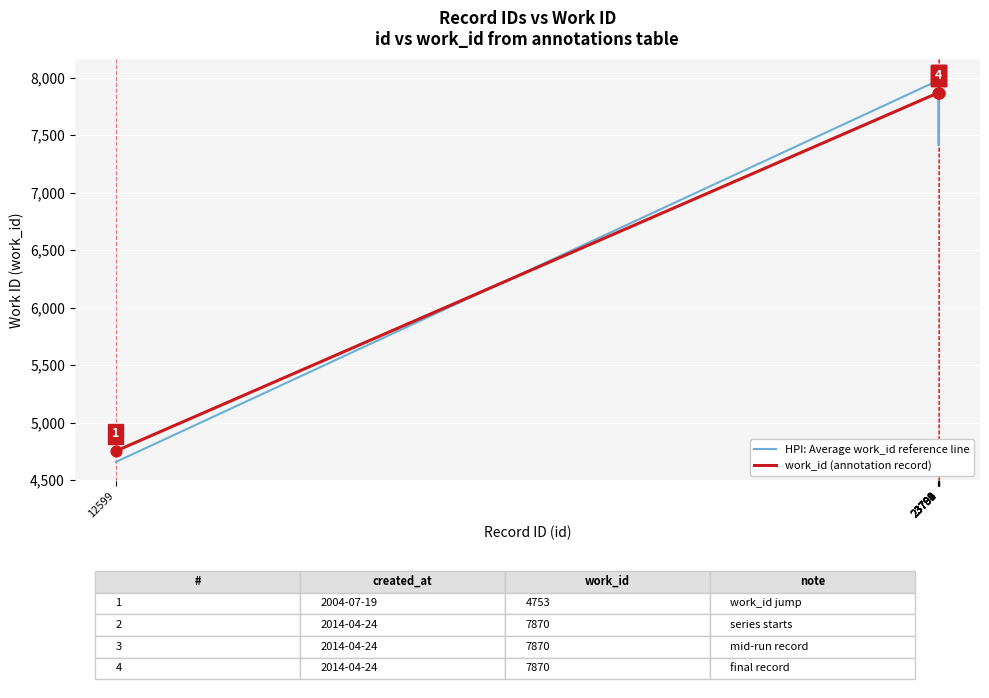

What is the difference between the maximum and minimum values in the work_id (annotation record) series?

3117.0